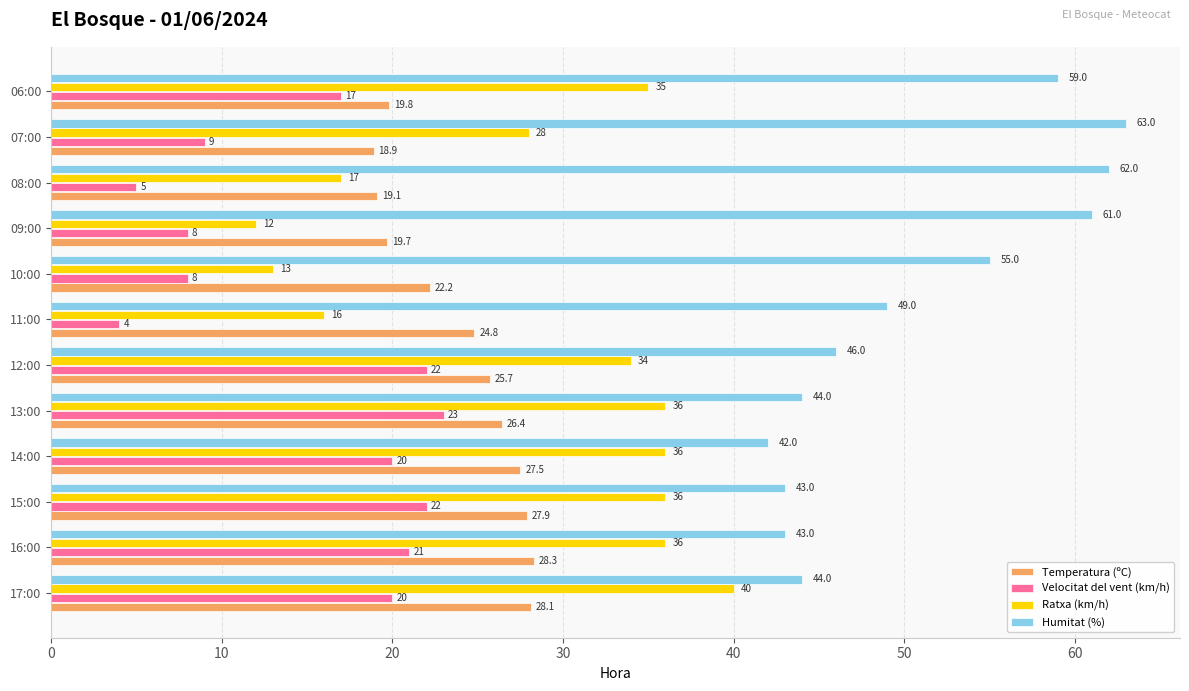

Is it true that Velocitat del vent (km/h) equals 22.0 at 15:00?

True